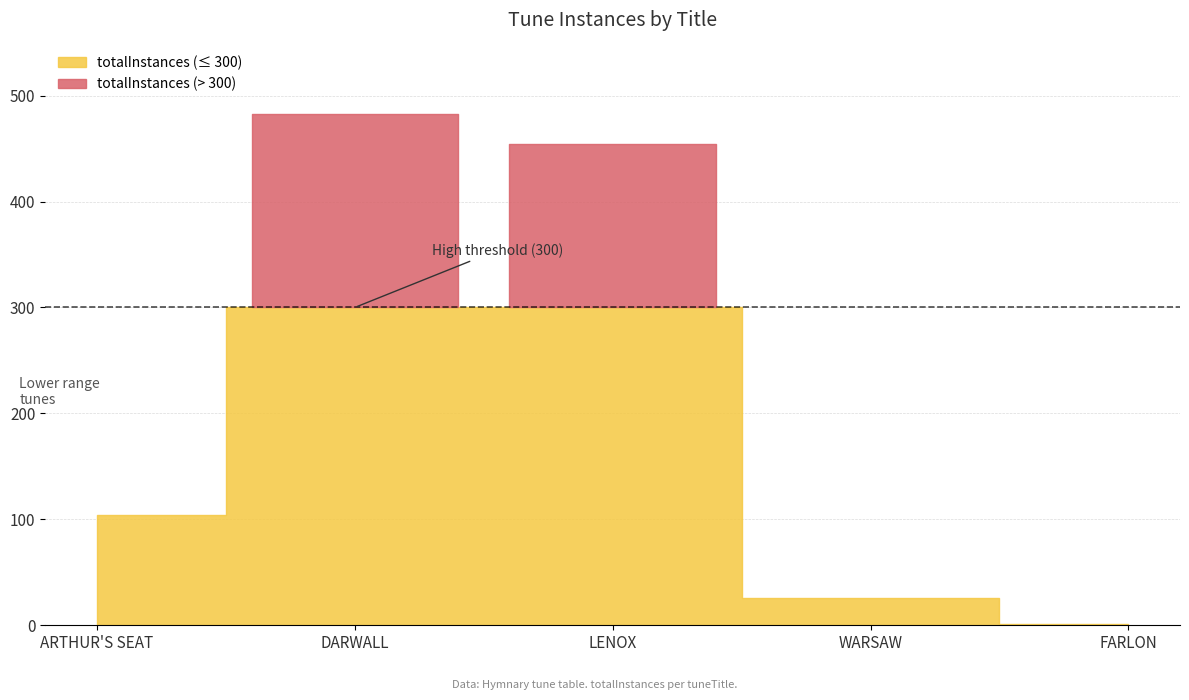

At which category does the data reach its first local peak?

DARWALL